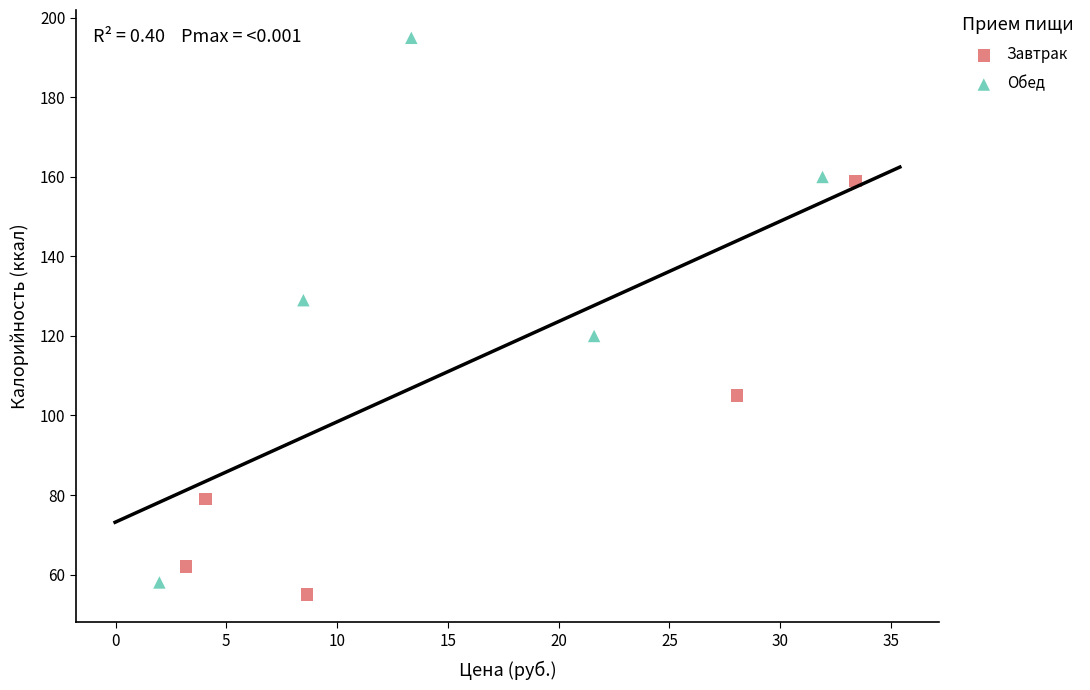

What are all the series names shown in the legend?

Завтрак, Обед